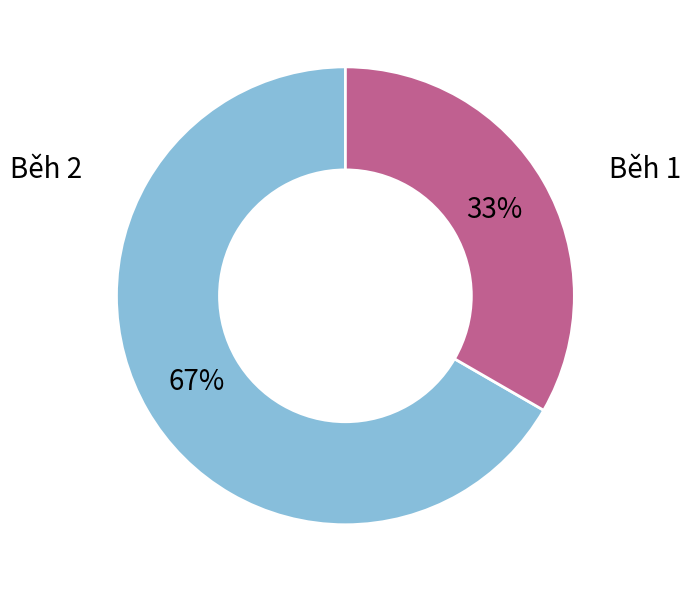

The Běh 2 slice represents 12% of the pie. True or false?

False